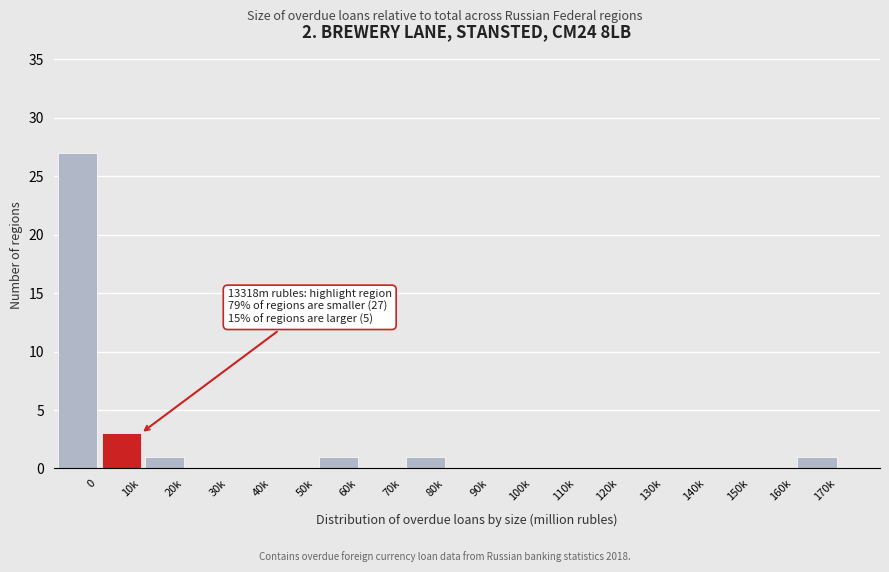

Reading left to right, extract all data points from this chart.

0=27	10k=3	20k=1	30k=0	40k=0	50k=0	60k=1	70k=0	80k=1	90k=0	100k=0	110k=0	120k=0	130k=0	140k=0	150k=0	160k=0	170k=1